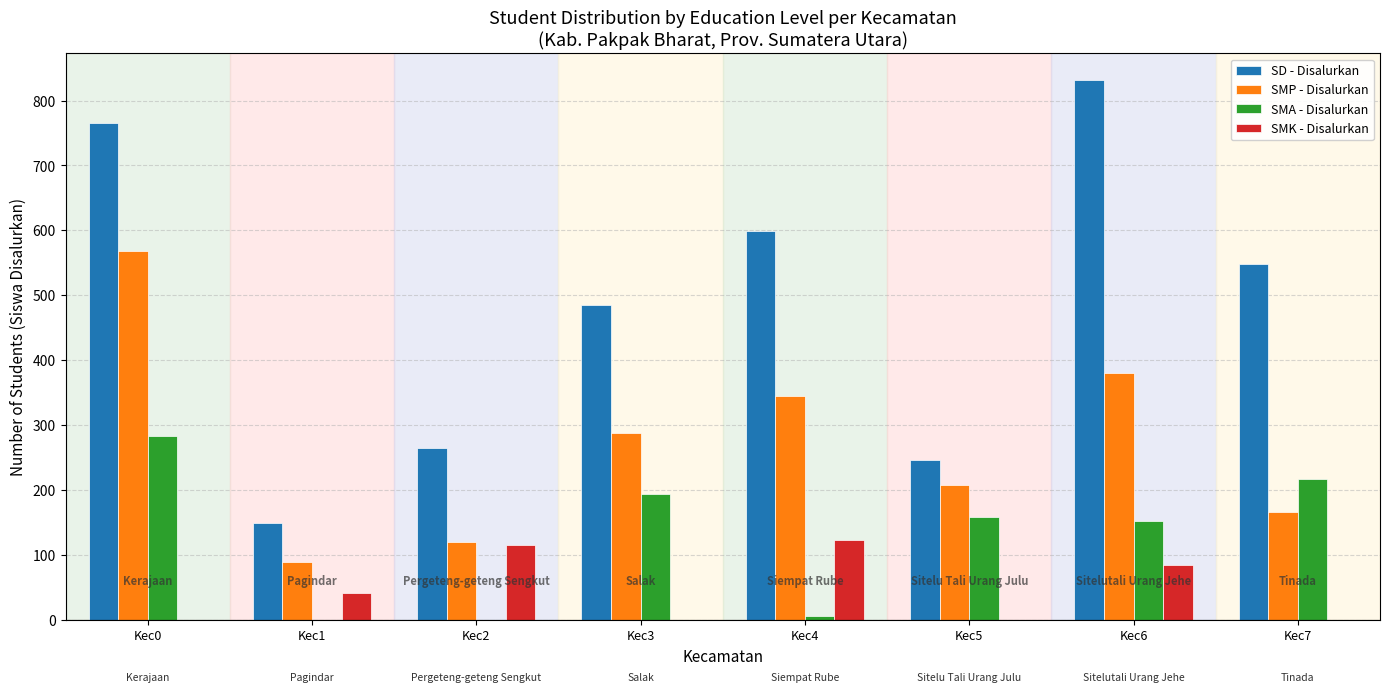

What is the highest value of the SMP - Disalurkan series?

568